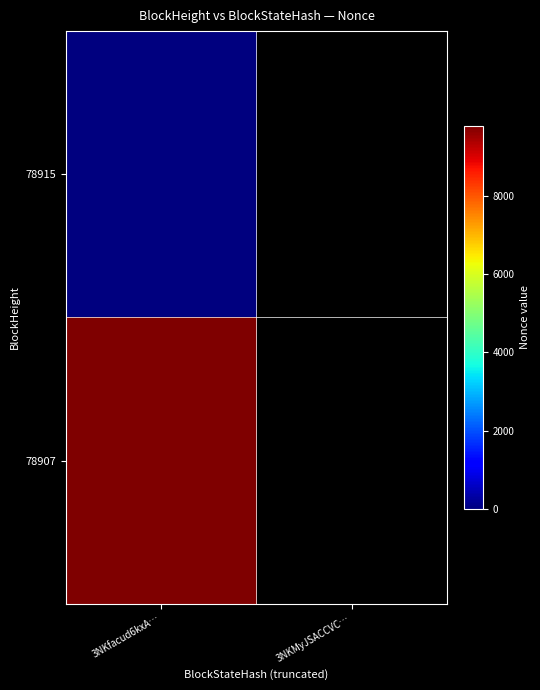

The value of 78915 at 78907 is 14765. True or false?

False